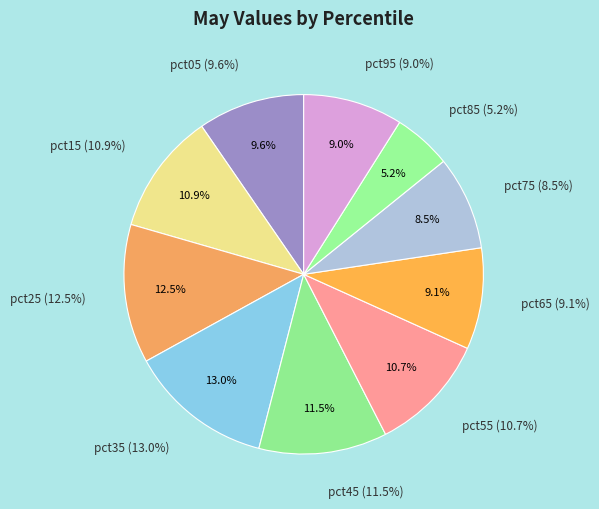

Does pct55 represent more than half of the total?

No